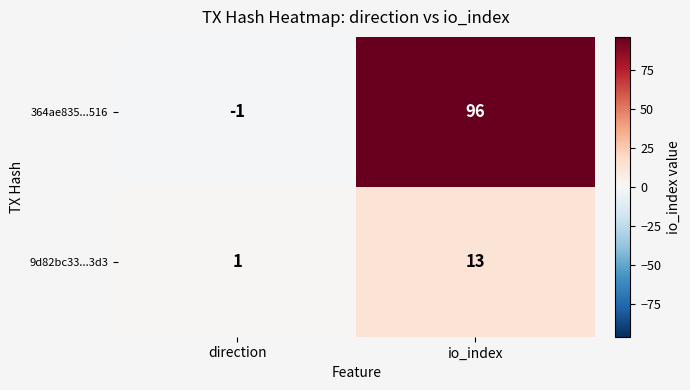

What is the sum of the 364ae835...516 values at direction and io_index?

95